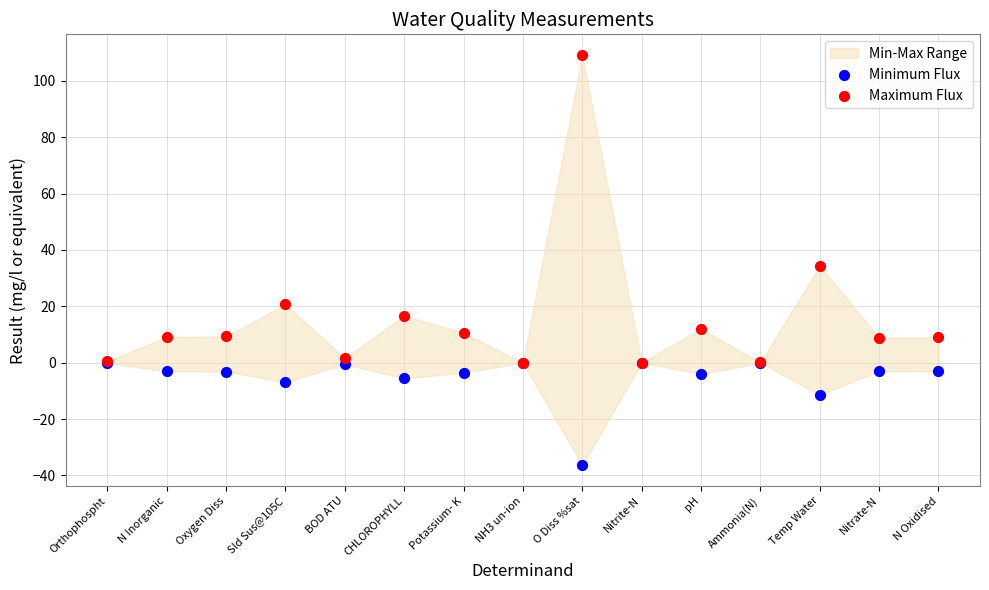

In the Maximum Flux series, what Y value is closest to 54?

34.4